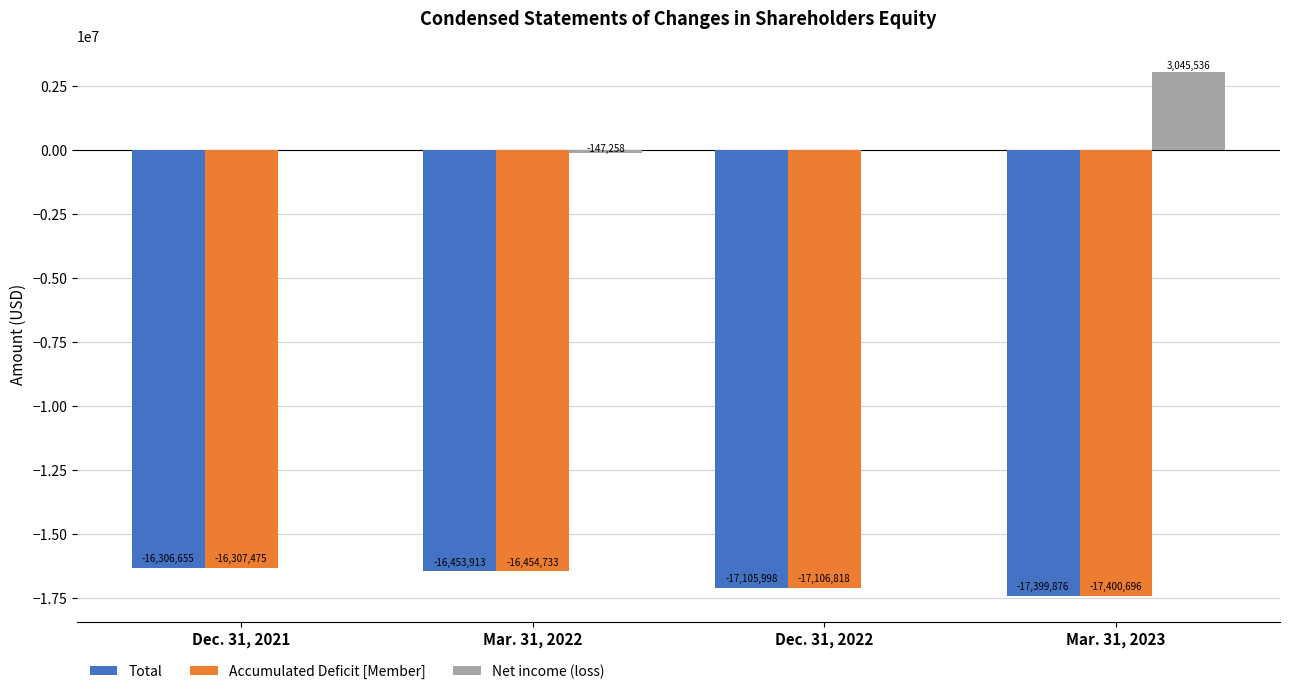

Reading left to right, extract all data points from this chart.

Total: -16306655	-16453913	-17105998	-17399876
Accumulated Deficit [Member]: -16307475	-16454733	-17106818	-17400696
Net income (loss): 0	-147258	0	3045536